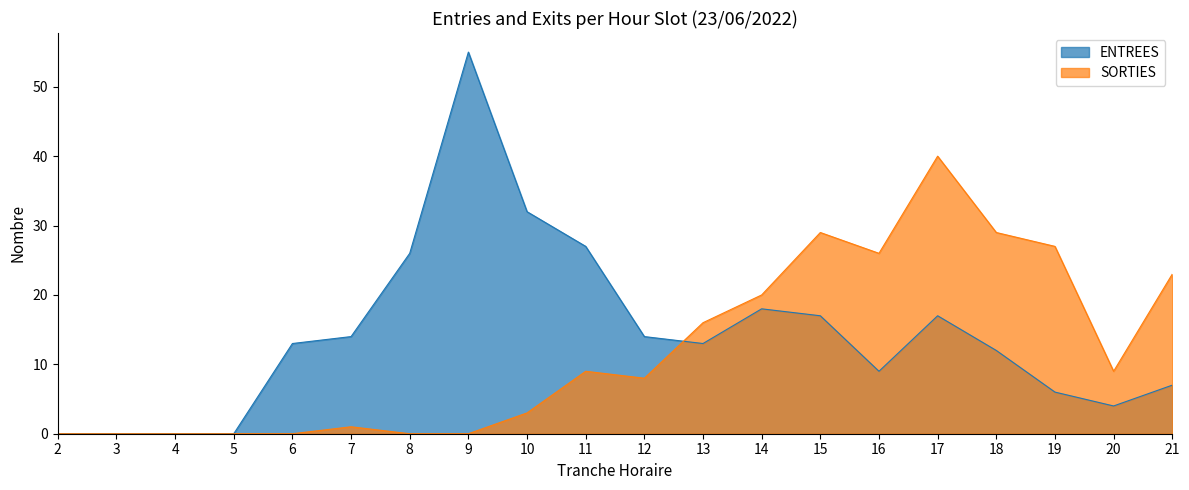

What is the value of the ENTREES point at the 13th from the left?

18